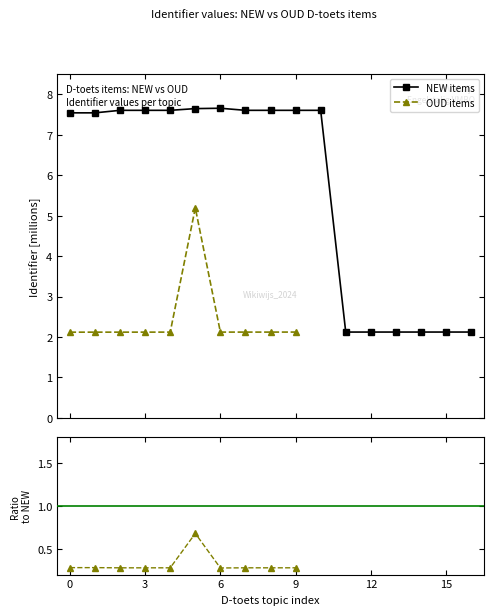

Is it true that NEW items equals 2.6 at 9?

False